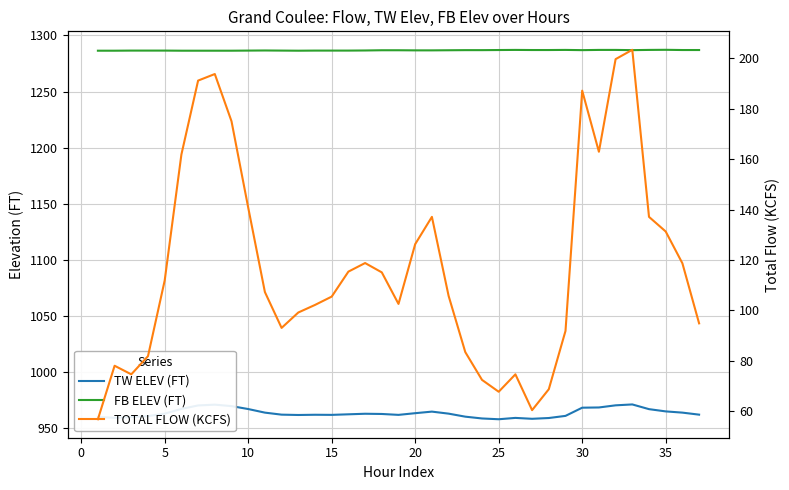

What is the highest value of the FB ELEV (FT) series?

1287.2